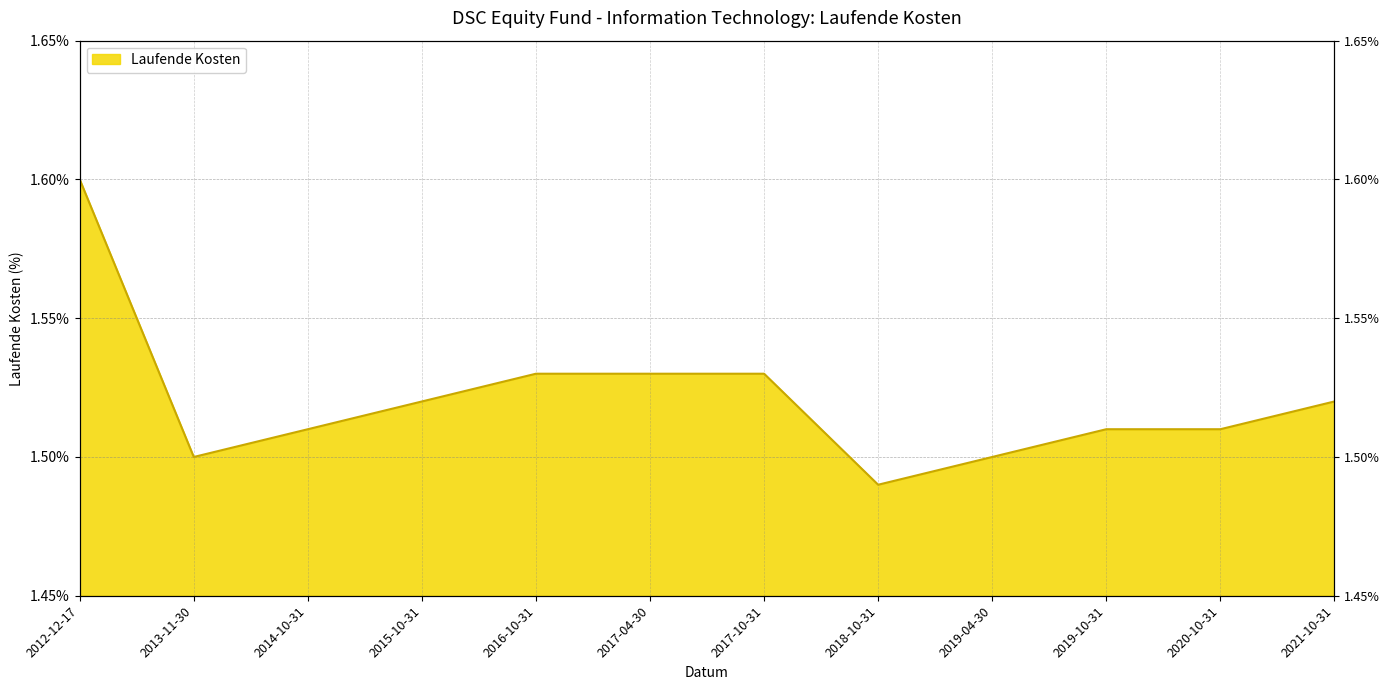

Reading left to right, transcribe all the data shown in this chart.

1.6	1.5	1.5	1.5	1.5	1.5	1.5	1.5	1.5	1.5	1.5	1.5